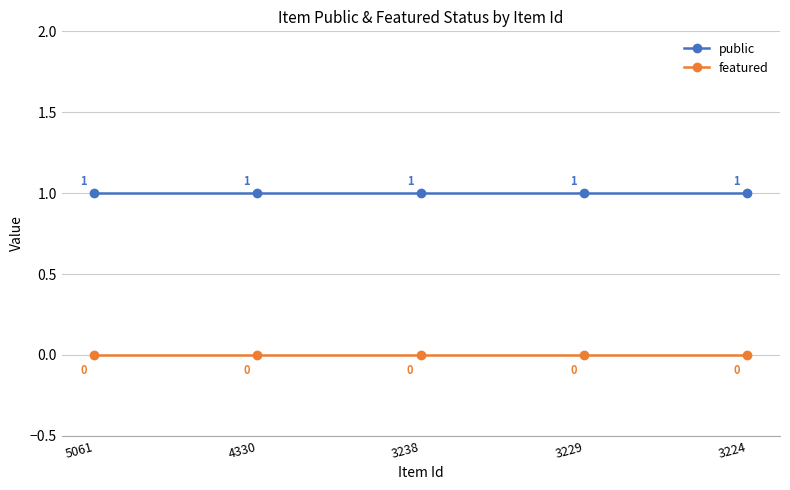

True or false: public and featured cross at least once.

False